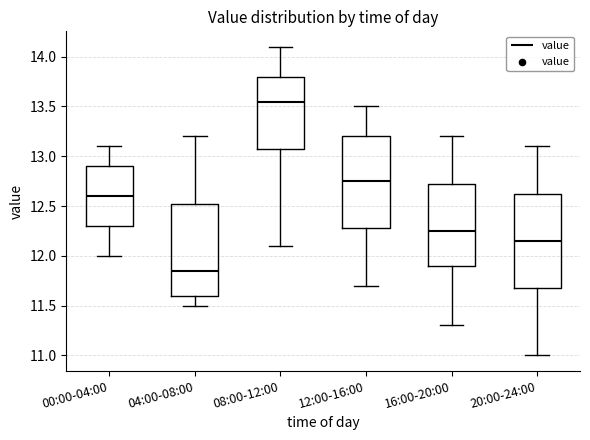

Reading left to right, read every box against the y-axis: the position of its median line, the range the box covers, and the ends of its whiskers. The values are not printed on the chart, so give them approximately, as read against the axis.

00:00-04:00: median 12.60, box 12.30 to 12.90, whiskers 12.00 to 13.10
04:00-08:00: median 11.85, box 11.60 to 12.55, whiskers 11.50 to 13.20
08:00-12:00: median 13.55, box 13.10 to 13.80, whiskers 12.10 to 14.10
12:00-16:00: median 12.75, box 12.30 to 13.20, whiskers 11.70 to 13.50
16:00-20:00: median 12.25, box 11.90 to 12.75, whiskers 11.30 to 13.20
20:00-24:00: median 12.15, box 11.70 to 12.65, whiskers 11.00 to 13.10